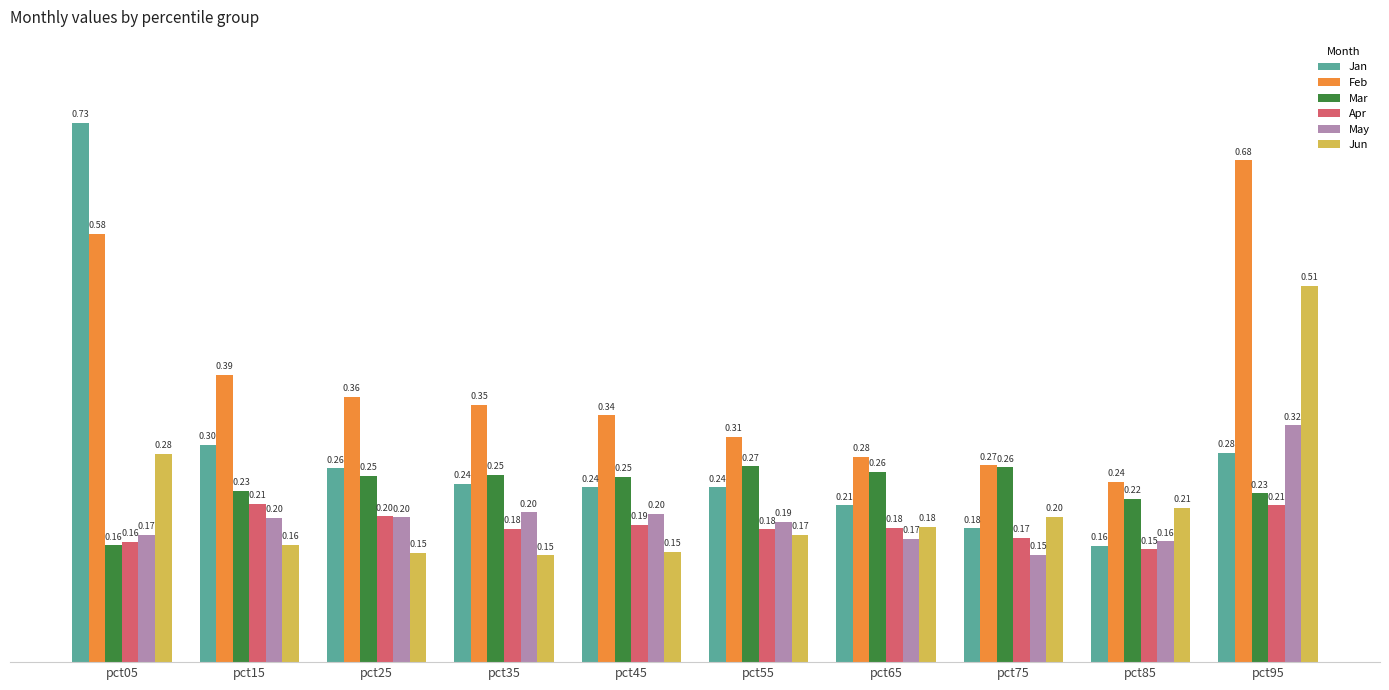

What is the sum of all Mar values?

2.4